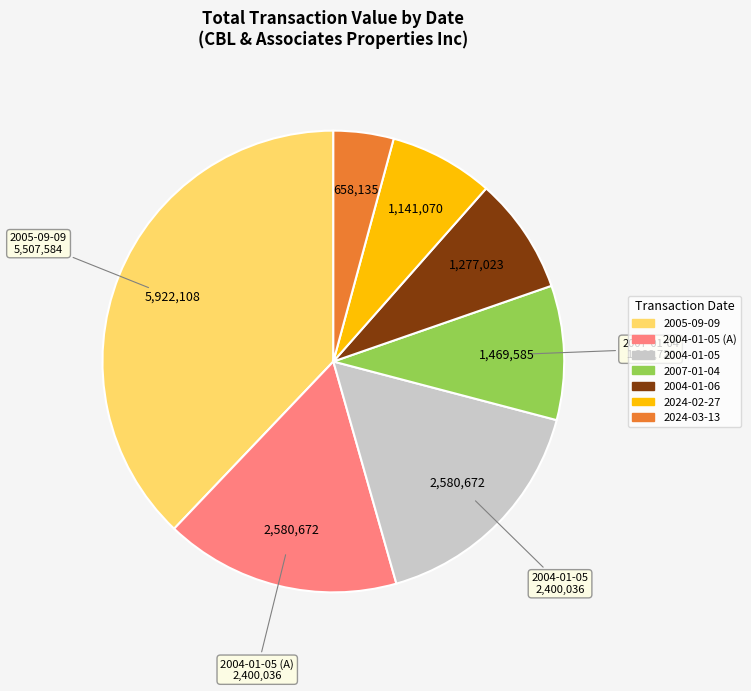

Approximately how many times larger is the value at 2024-03-13 compared to 2024-02-27?

0.6